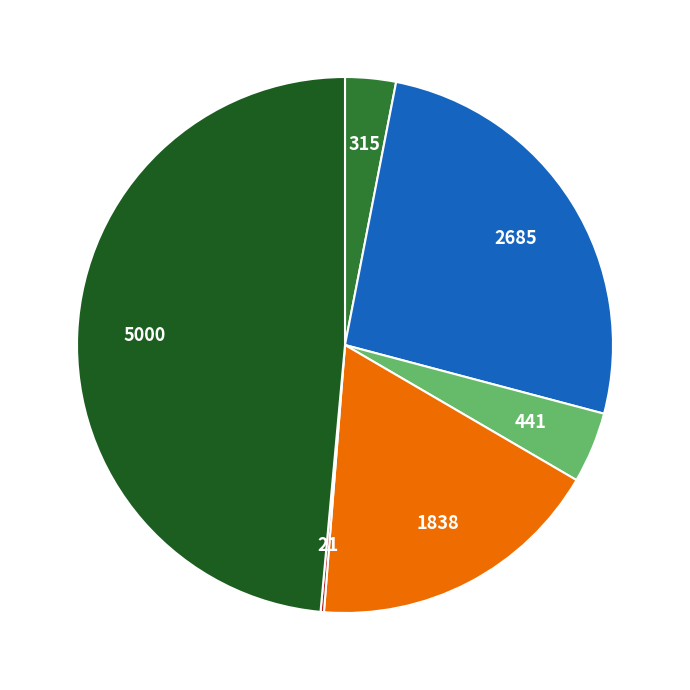

Is there a majority slice in this chart?

No